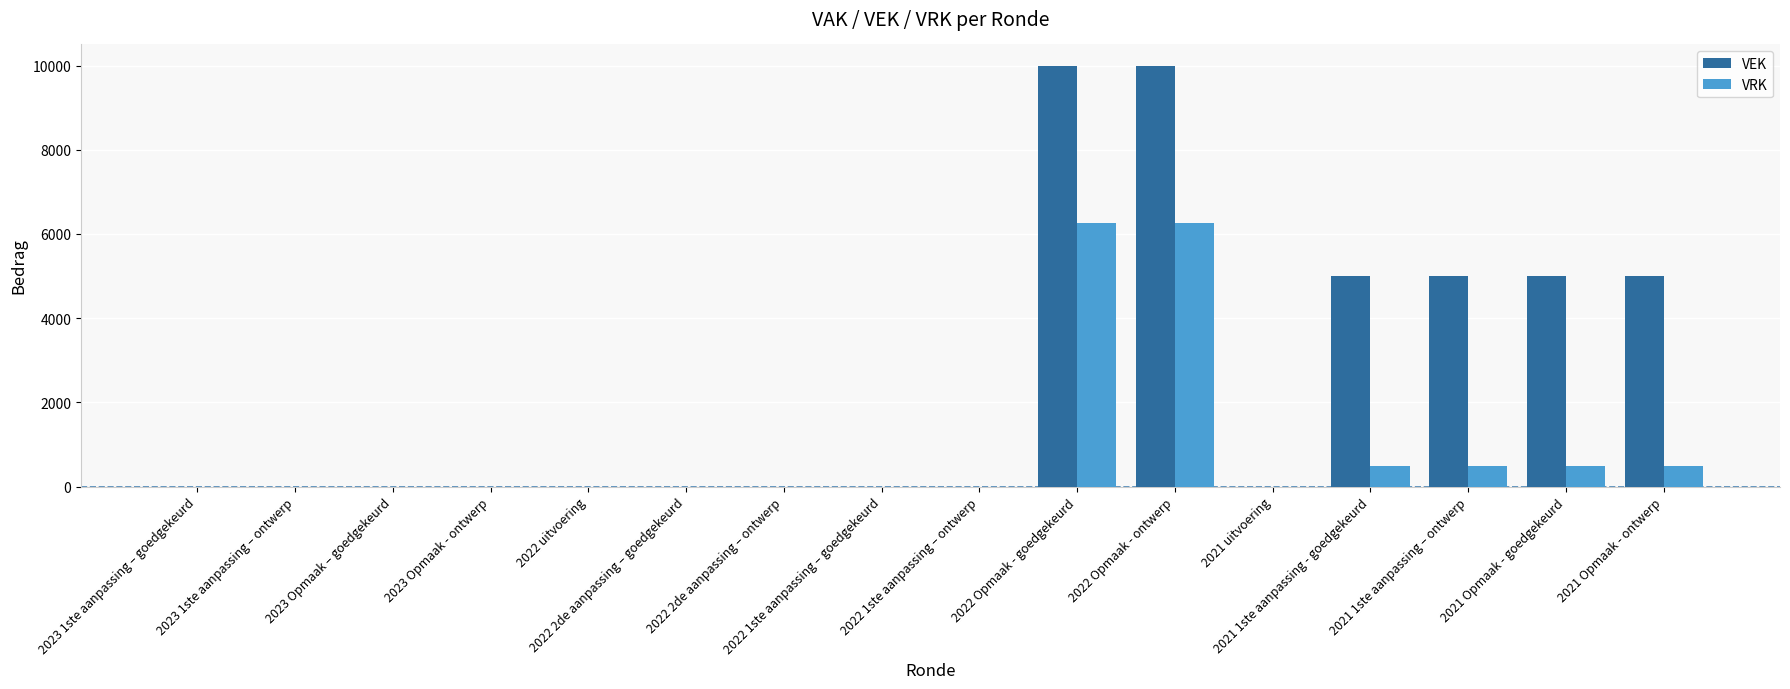

How many data points in VEK are above 0?

6